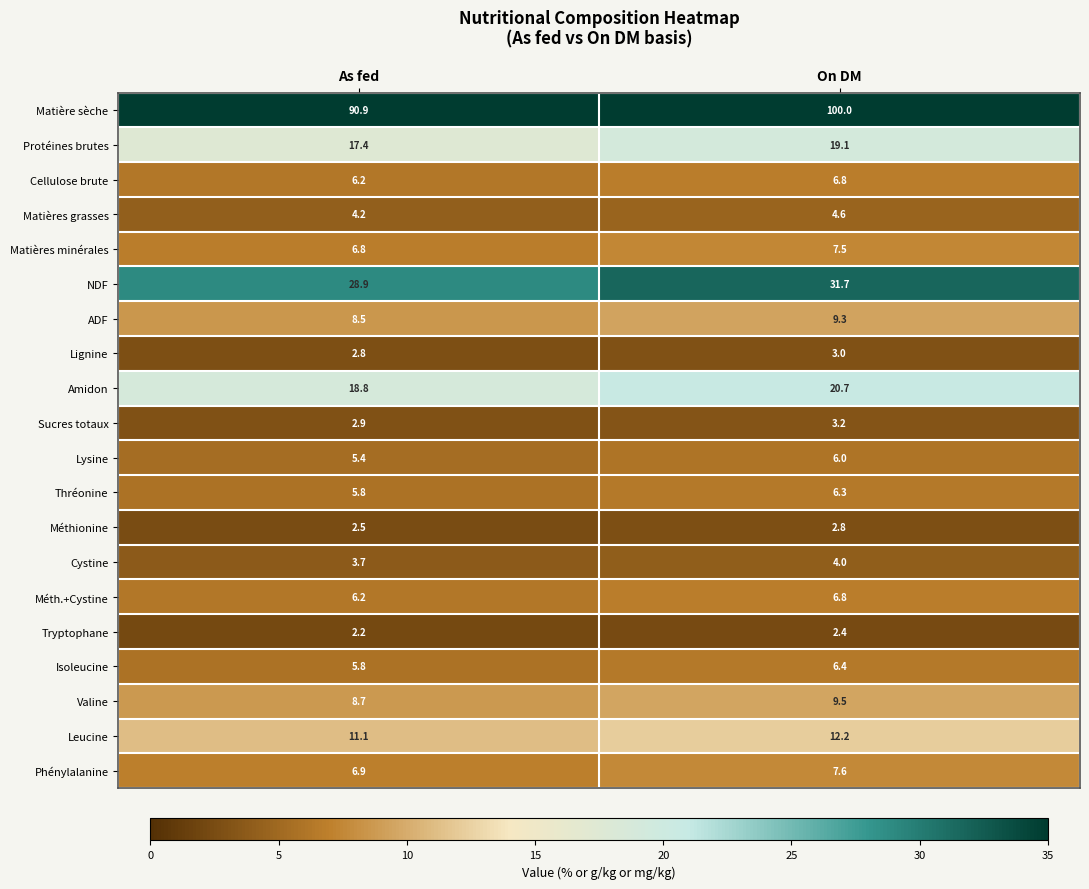

At how many categories does at least one series exceed 89?

2